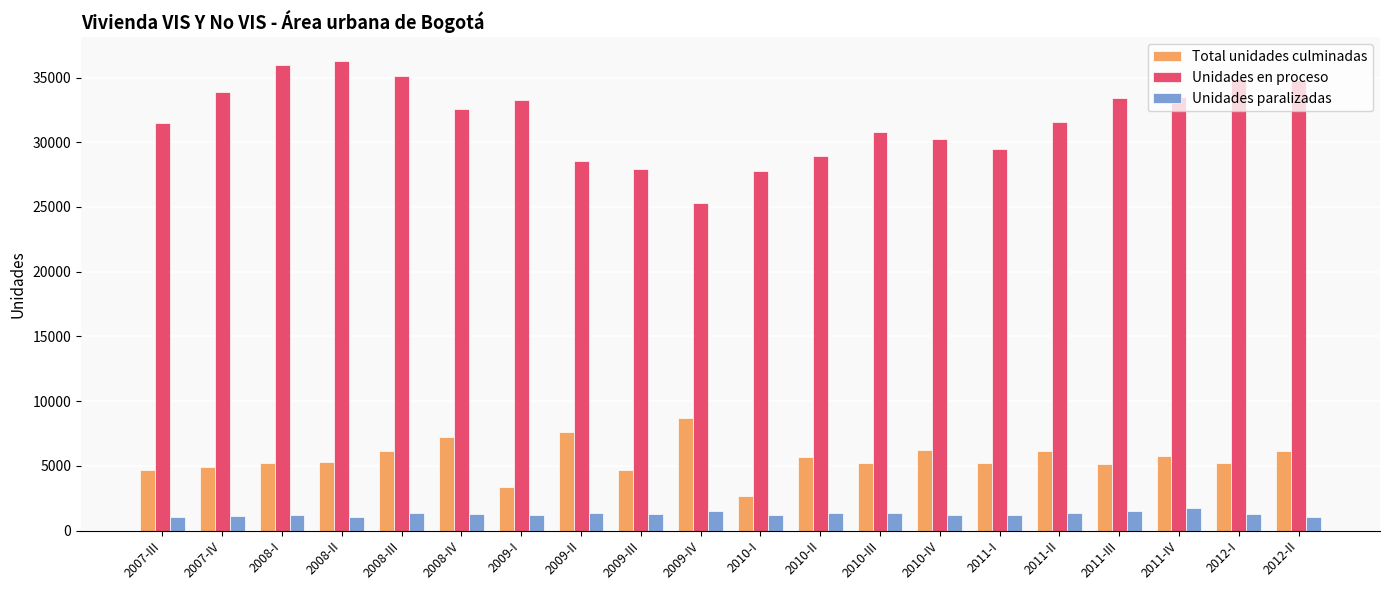

Is the value of Unidades en proceso at 2011-II greater than the value of Total unidades culminadas at 2008-I?

Yes